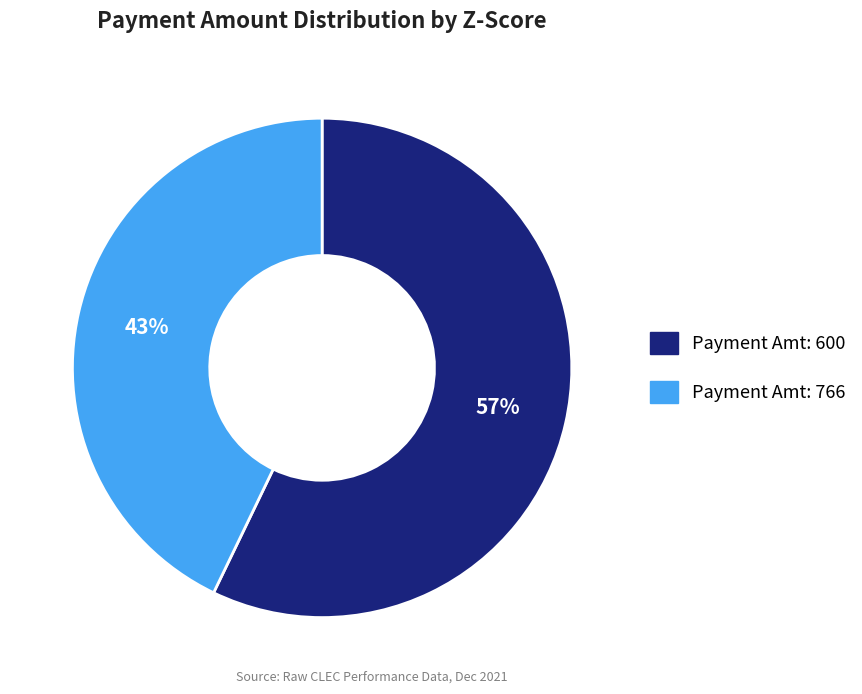

To the nearest percent, what is the difference between the largest and smallest slice percentages?

14%